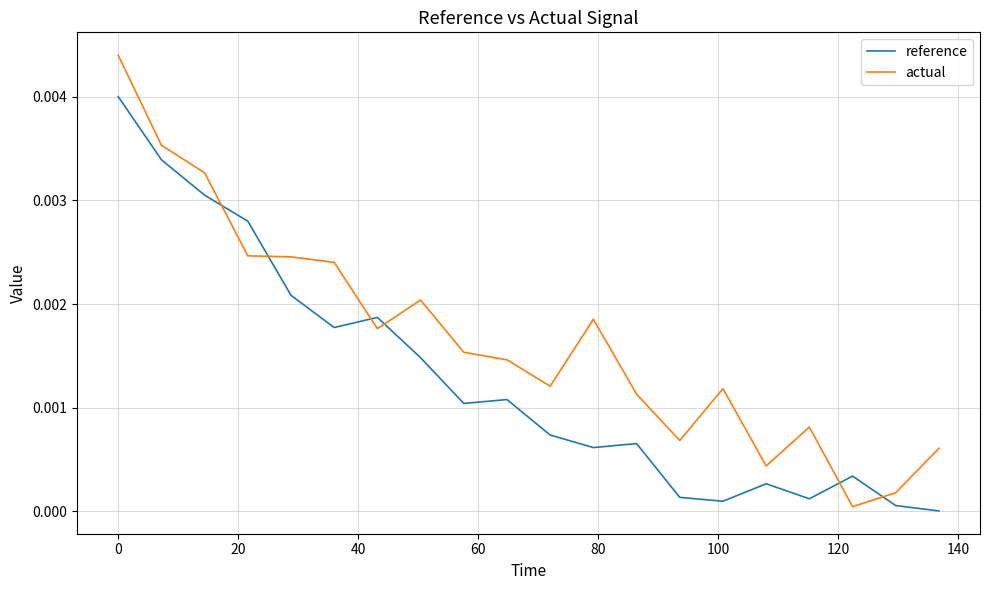

What are all the series names shown in the legend?

reference, actual